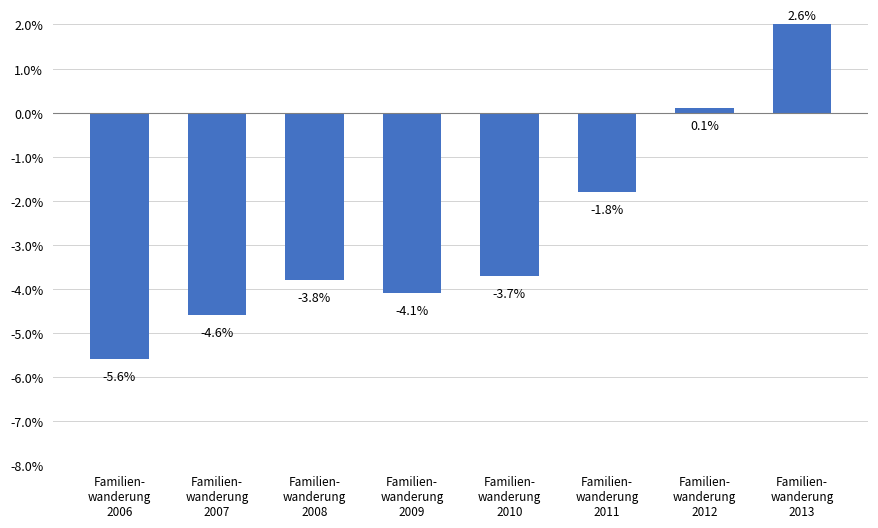

Rank the categories by value from lowest to highest.

Familien-
wanderung
2006, Familien-
wanderung
2007, Familien-
wanderung
2009, Familien-
wanderung
2008, Familien-
wanderung
2010, Familien-
wanderung
2011, Familien-
wanderung
2012, Familien-
wanderung
2013